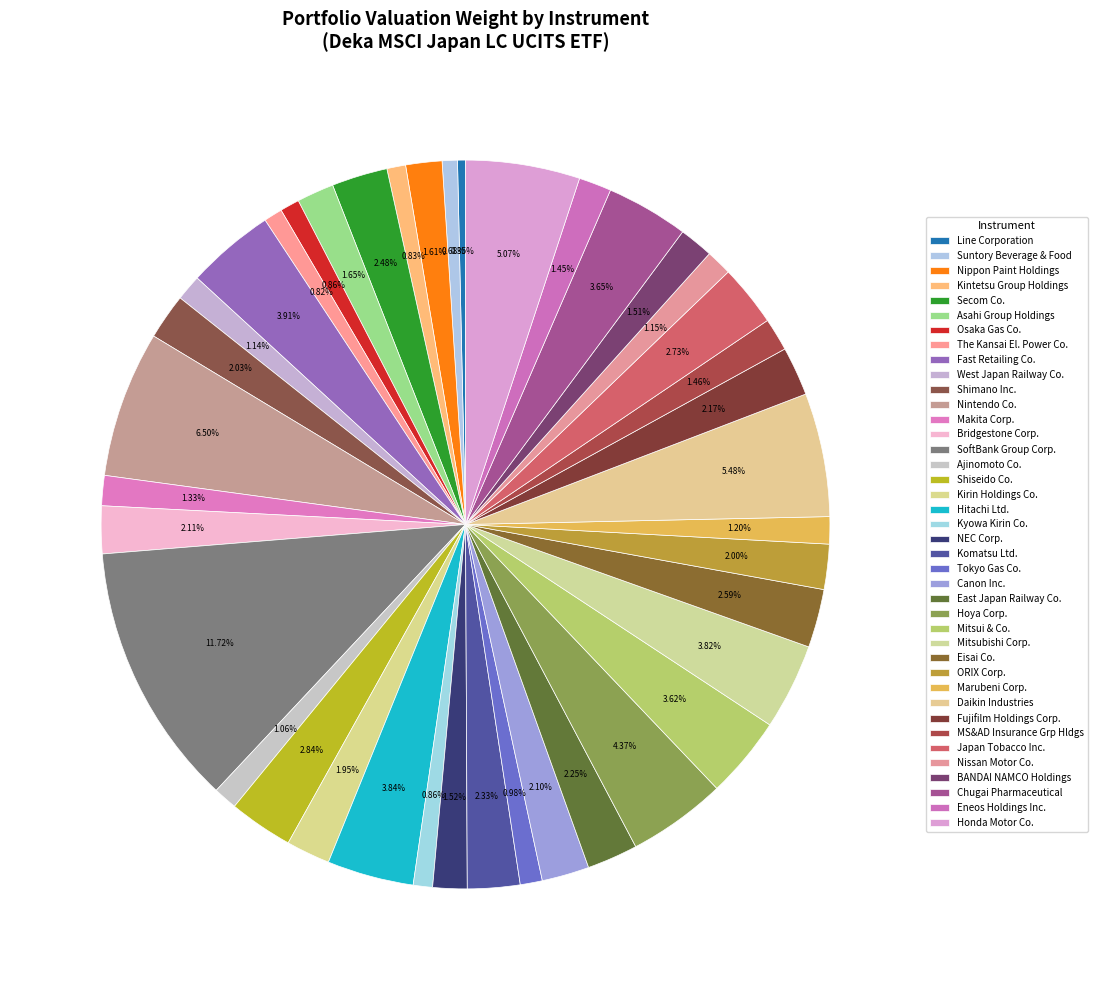

Is the sum of Komatsu Ltd. and Eneos Holdings Inc. greater than half?

No